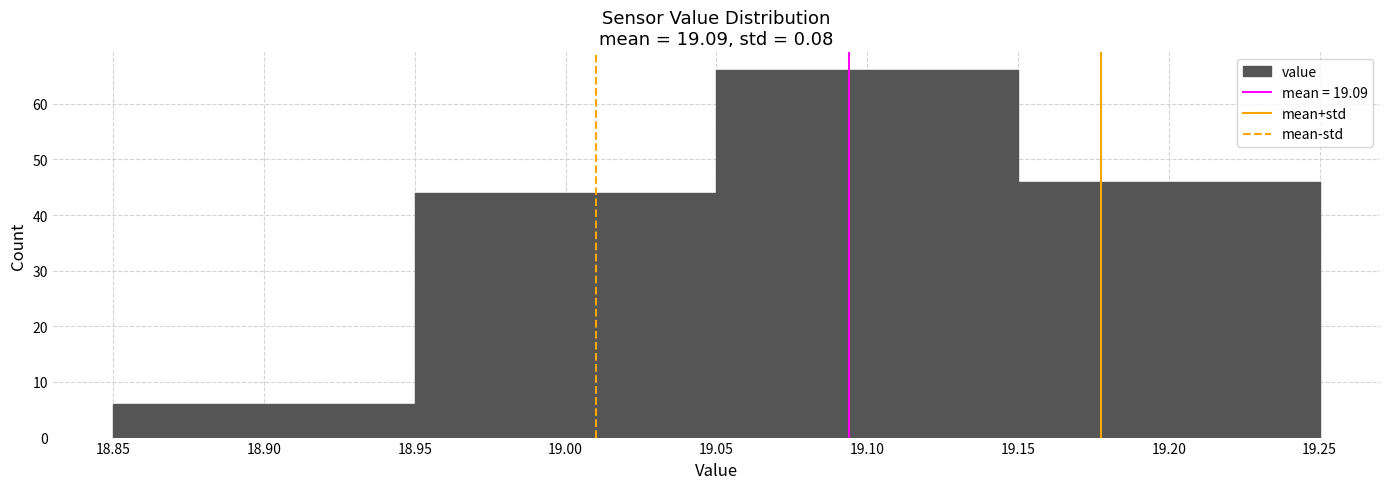

What is the height of the bar covering 19.05 to 19.15 on the x-axis? The values are not printed on the chart, so give them approximately, as read against the axis.

66